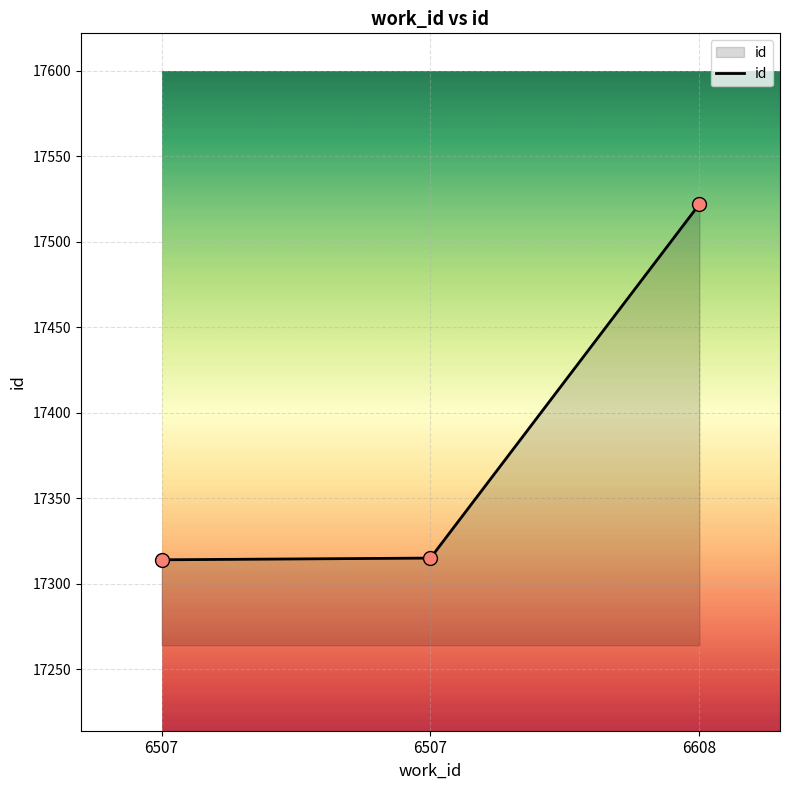

How many distinct data groups are displayed?

1